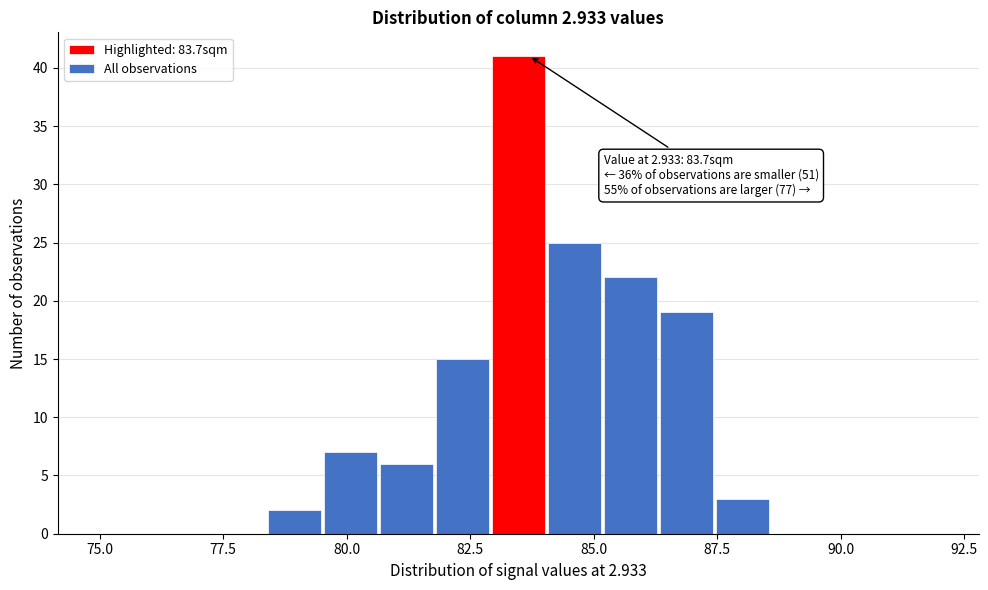

Read against the x-axis, roughly where is the centre of the tallest bar?

83.5